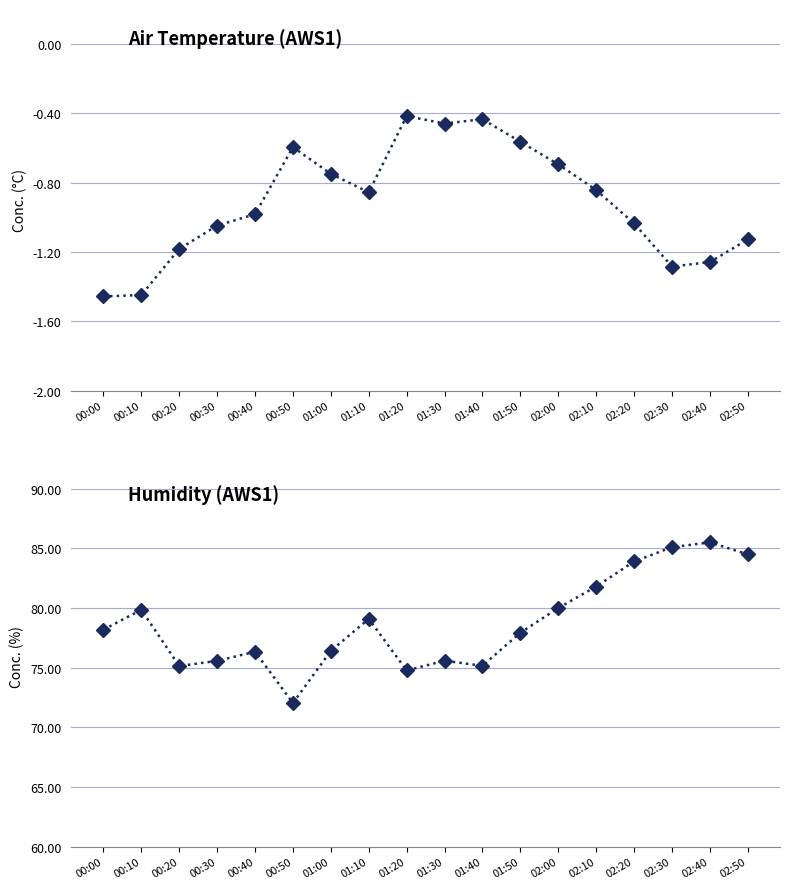

Where is the first local minimum for Air_Temp_Avg?

01:10